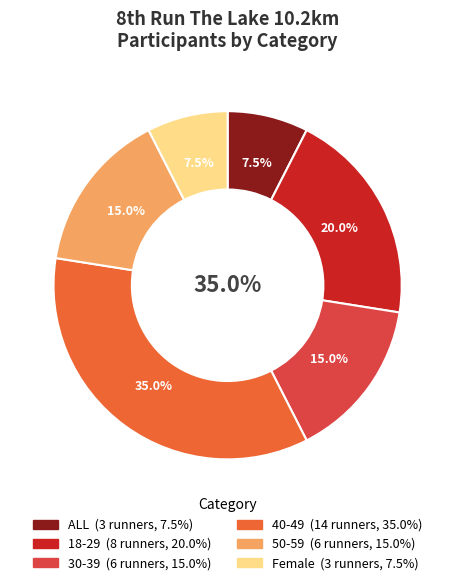

Is it true that 50-59 is 15% of the pie?

True